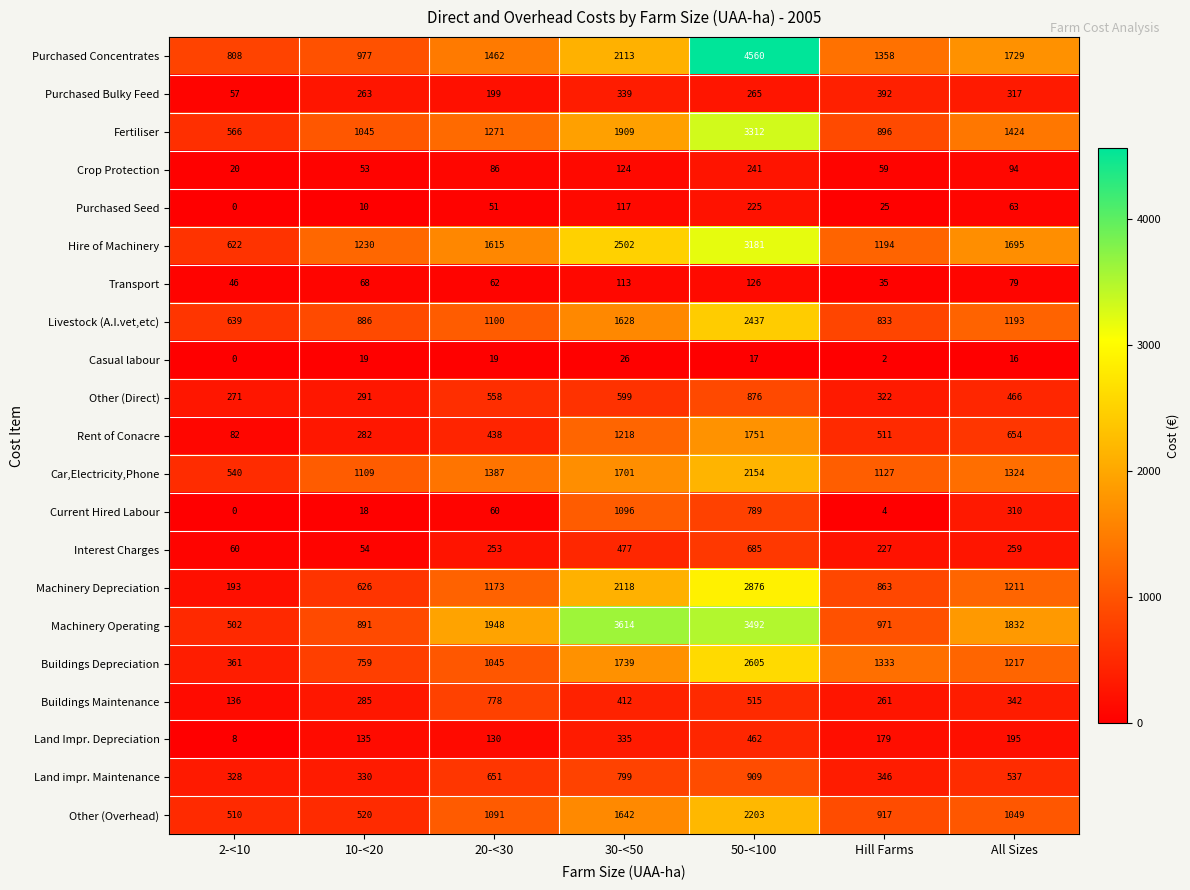

What is the sum of all Casual labour values?

99